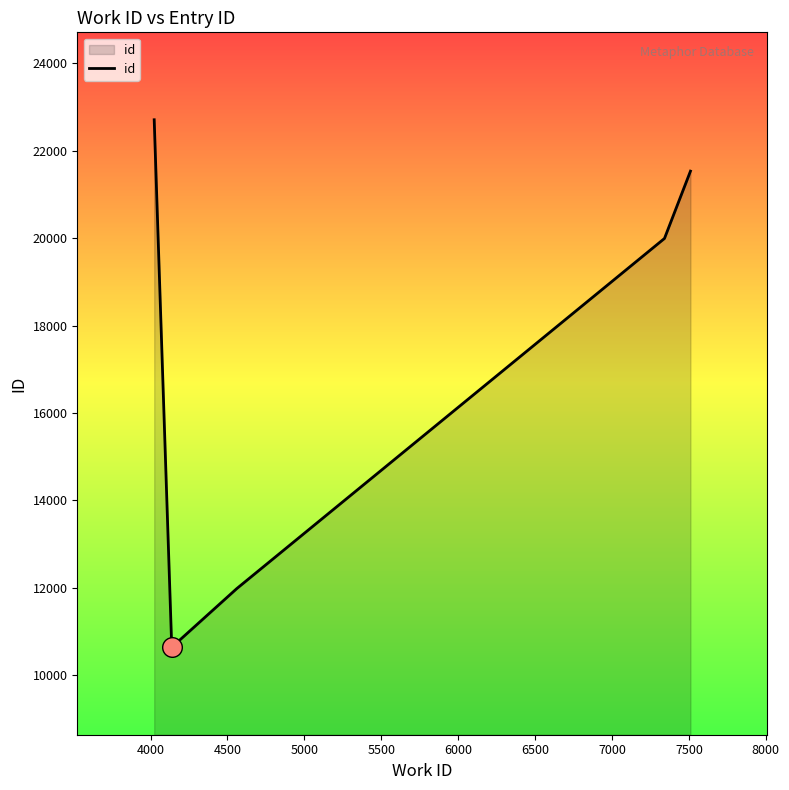

True or false: there are more than 0 points higher than both neighbors.

False